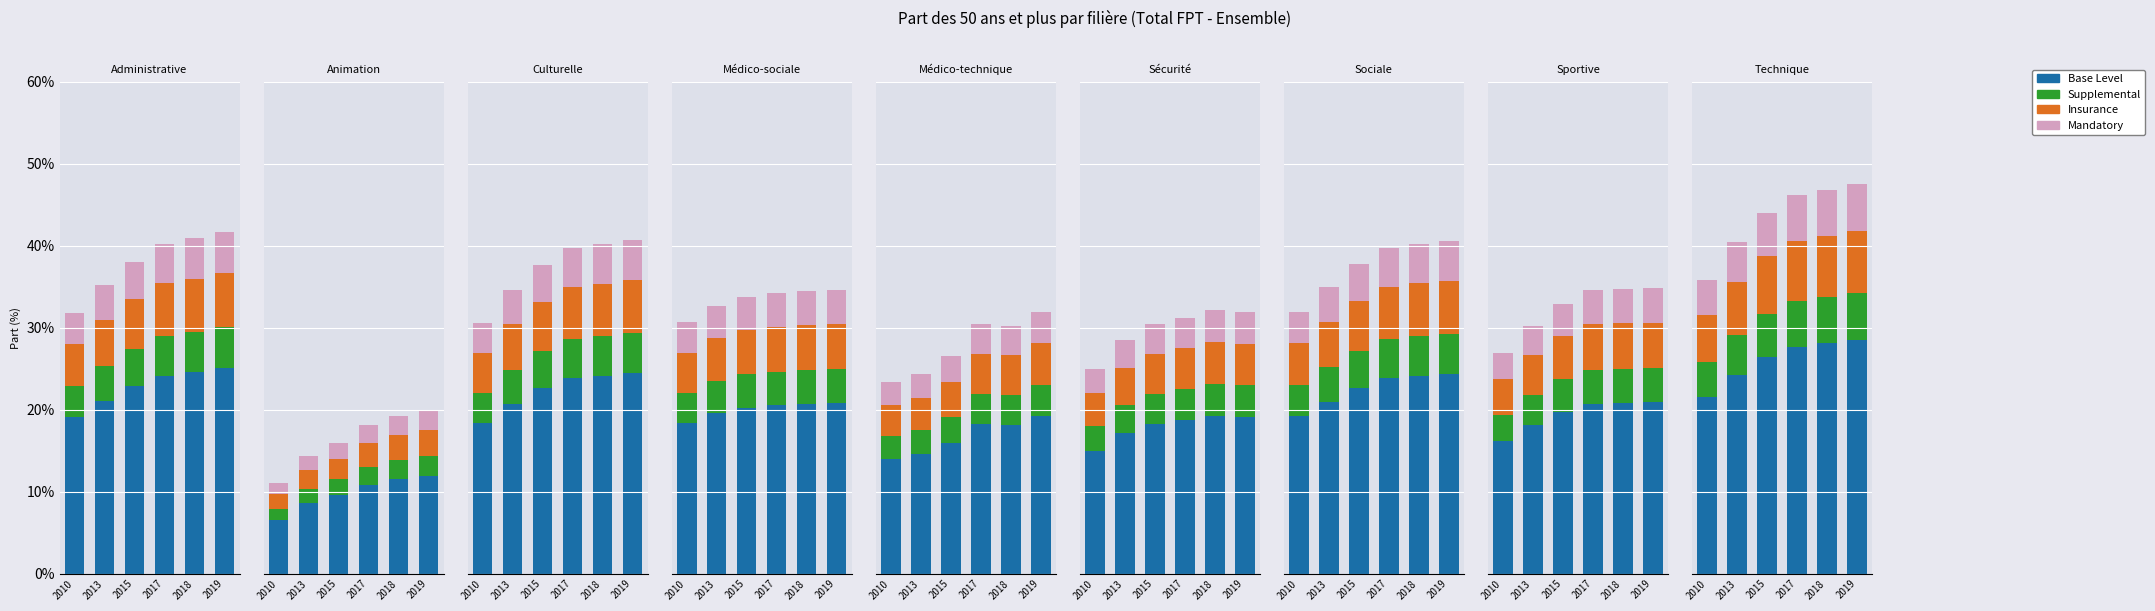

Where does the Mandatory series first go above 5?

2015